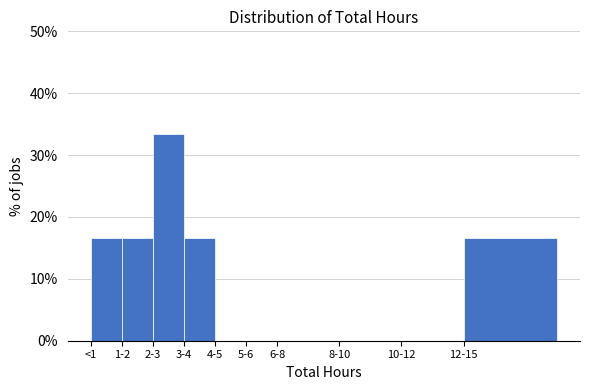

Reading left to right, what are all the values shown in this chart?

<1=16.7	1-2=16.7	2-3=33.3	3-4=16.7	4-5=0.0	5-6=0.0	6-8=0.0	8-10=0.0	10-12=0.0	12-15=16.7